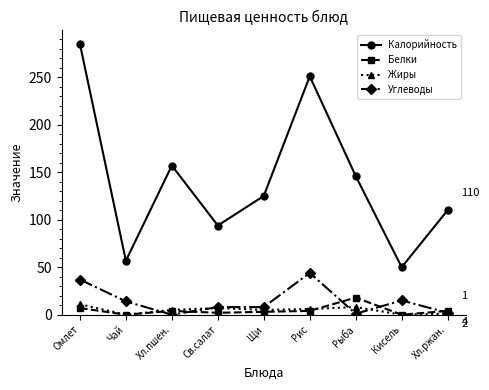

Is the value of Углеводы at Рис greater than the value of Калорийность at Кисель?

No